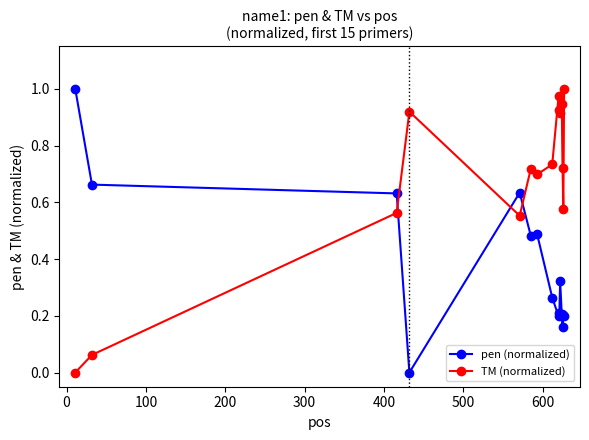

How many intersections are there between pen (normalized) and TM (normalized)?

3